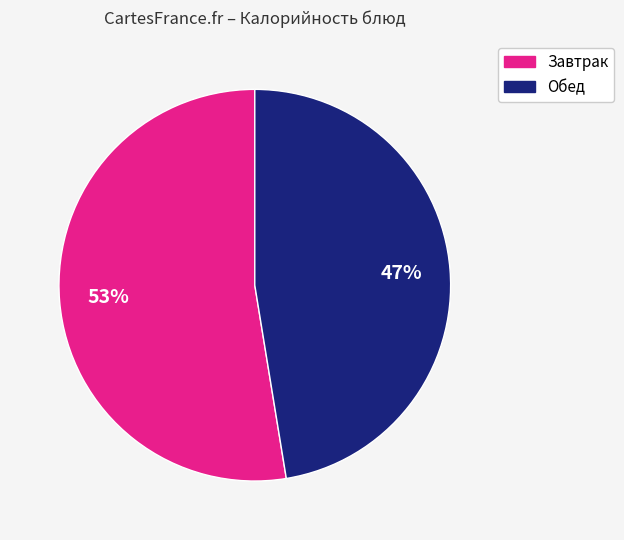

How many segments does this pie chart have?

2